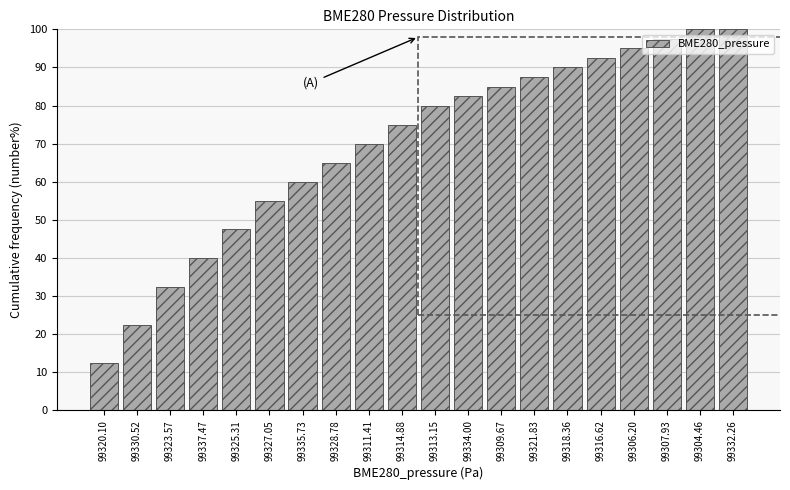

Is it true that the value at 99314.88 is 75.0?

True